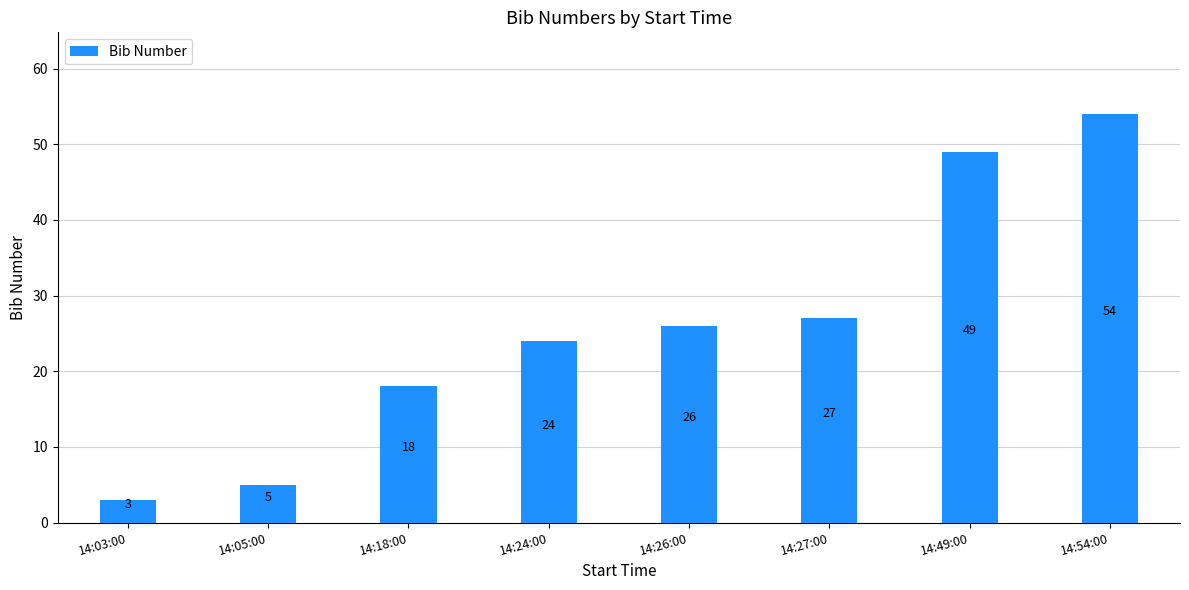

What position from the right is 14:18:00?

6